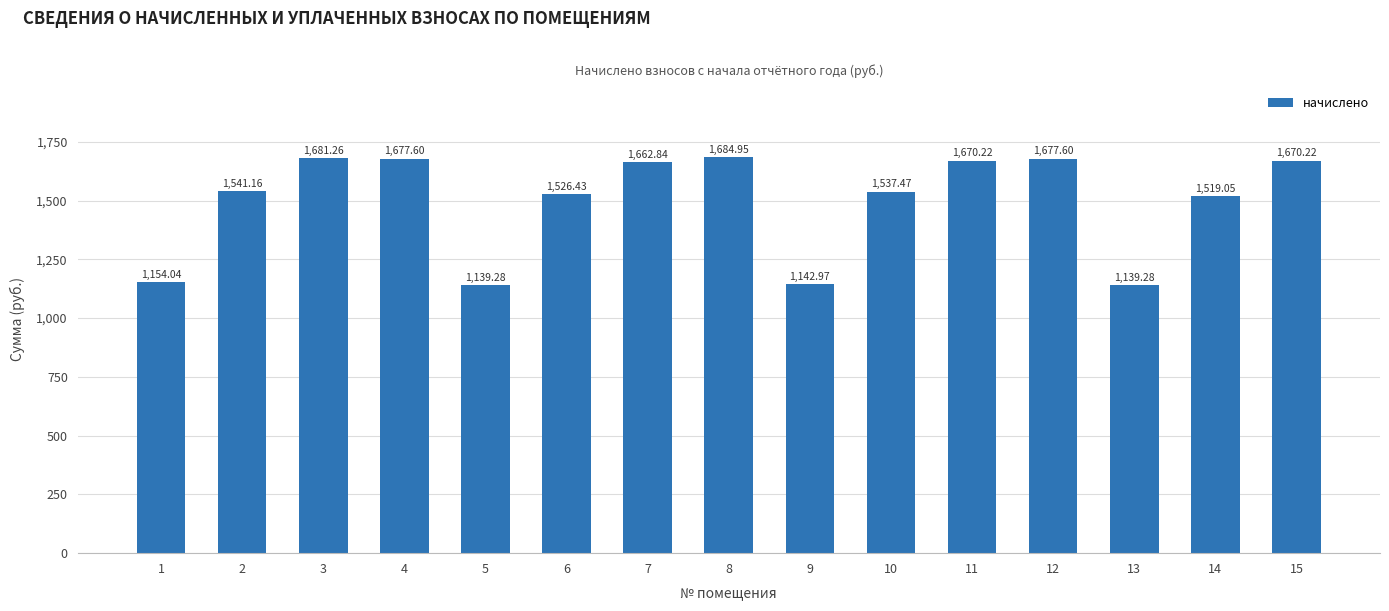

What is the difference between the maximum and second lowest values?

545.7